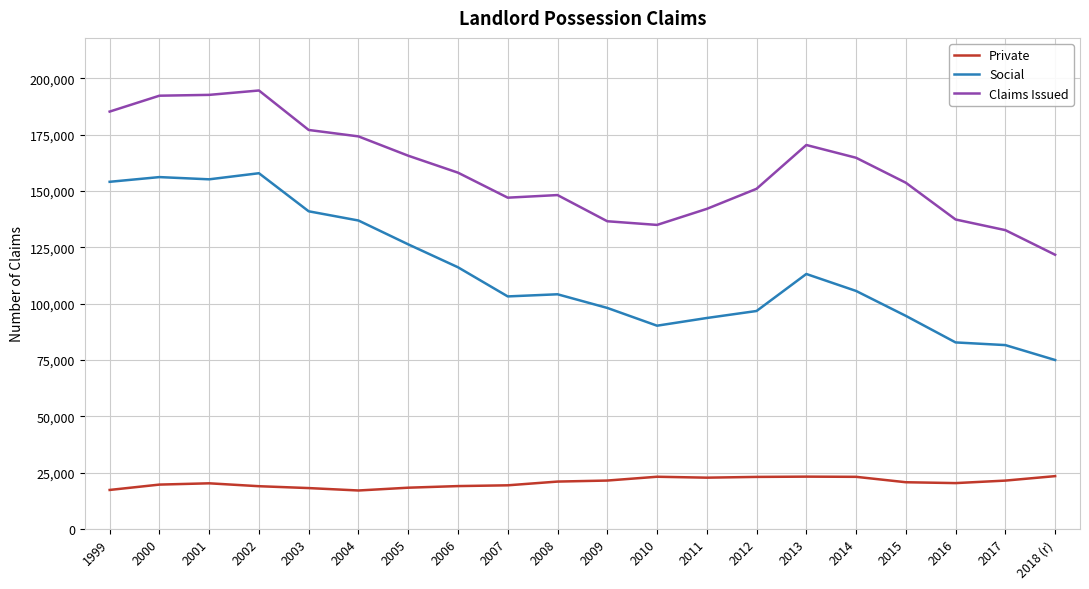

What position from the right is 2001?

18